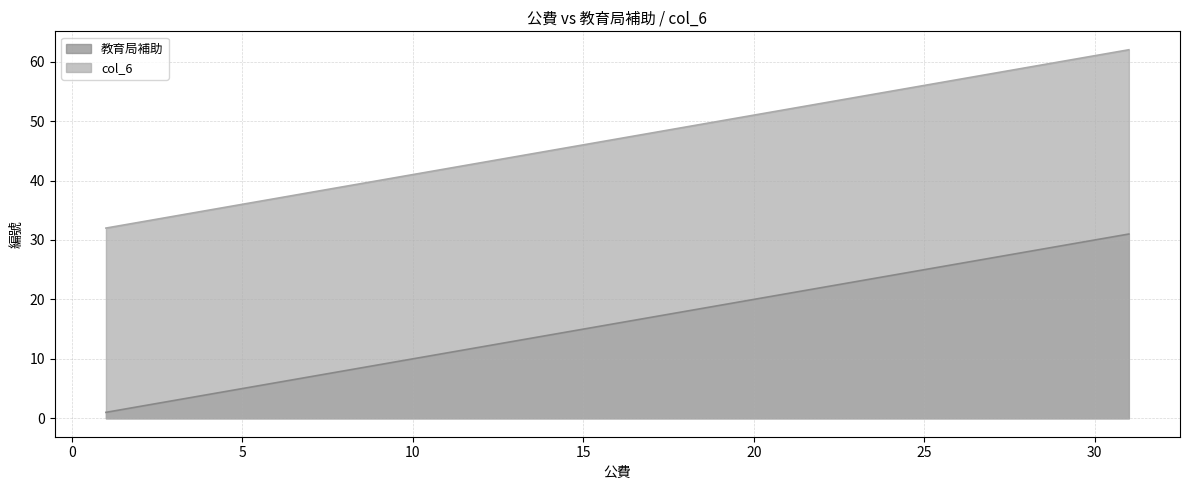

True or false: 教育局補助 and col_6 intersect in this chart.

False